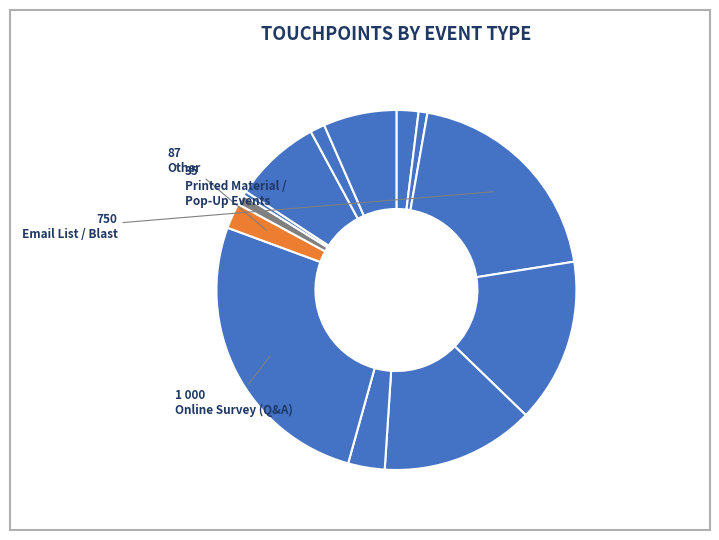

Is there any slice that represents more than half of the pie?

No